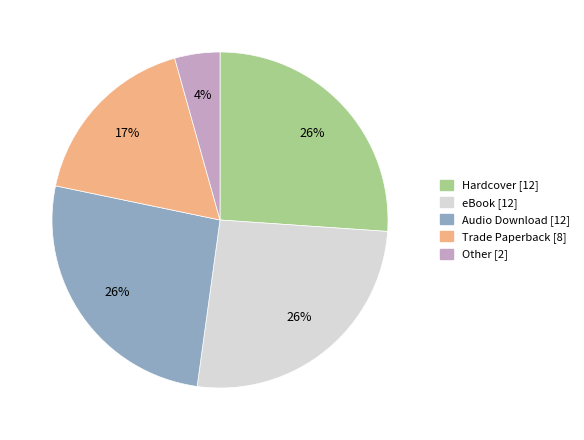

How many segments does this pie chart have?

5